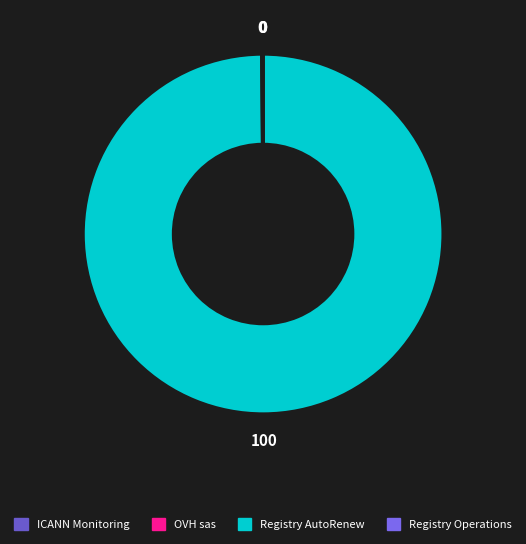

True or false: ICANN Monitoring accounts for 1% of the total.

False